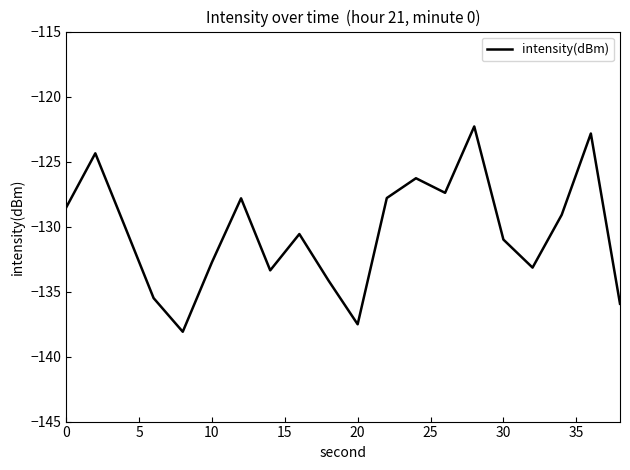

What is the difference between the second highest and minimum values?

15.2